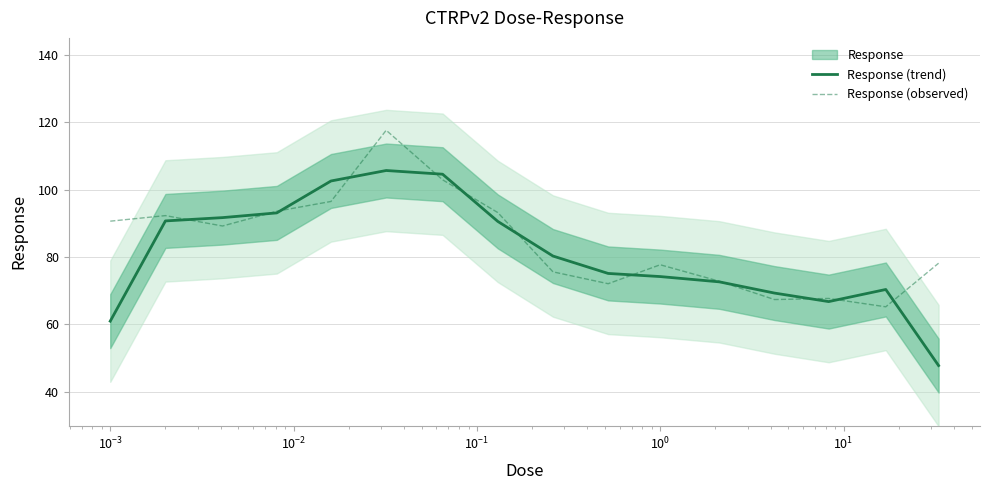

What is the minimum value for Response (trend)?

47.8